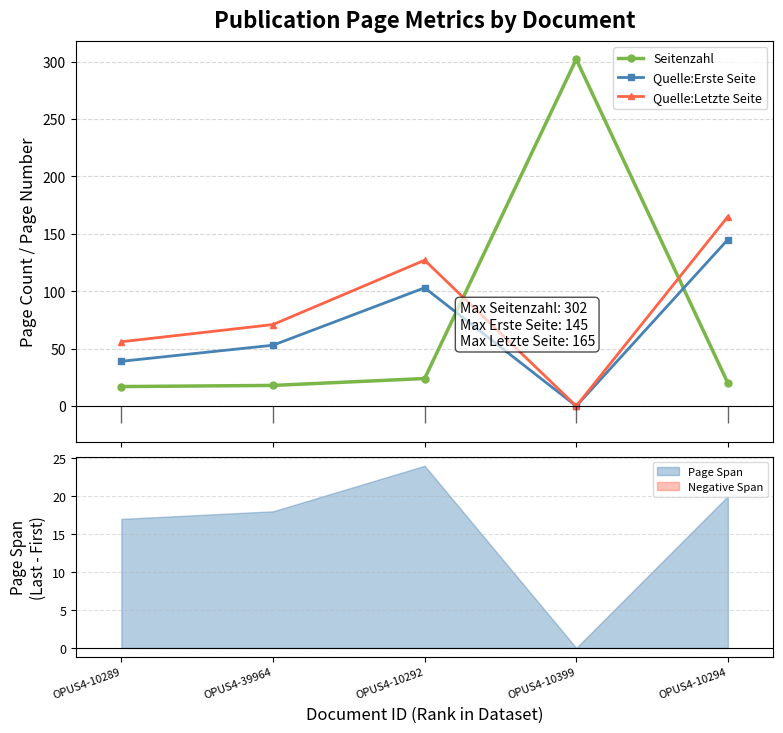

Which series has the largest total across all categories?

Quelle:Letzte Seite